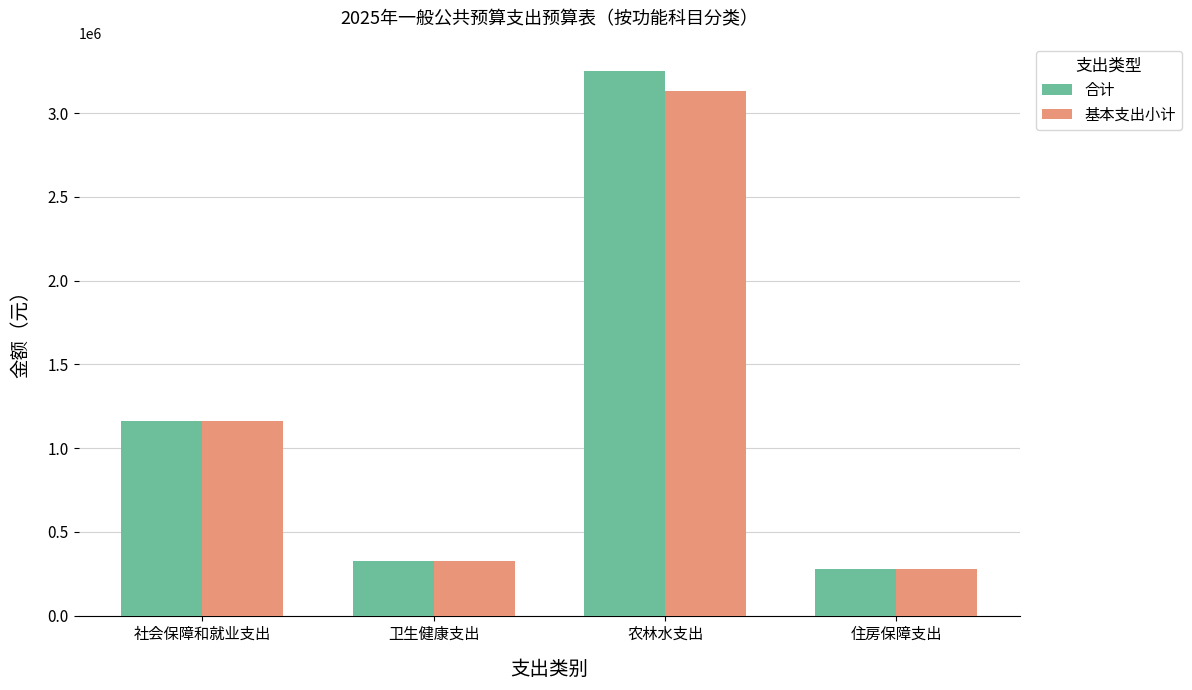

Reading right to left, transcribe all the data shown in this chart.

合计: 279094.1	3253914.1	327001.9	1159968.6
基本支出小计: 279094.1	3133914.1	327001.9	1159968.6